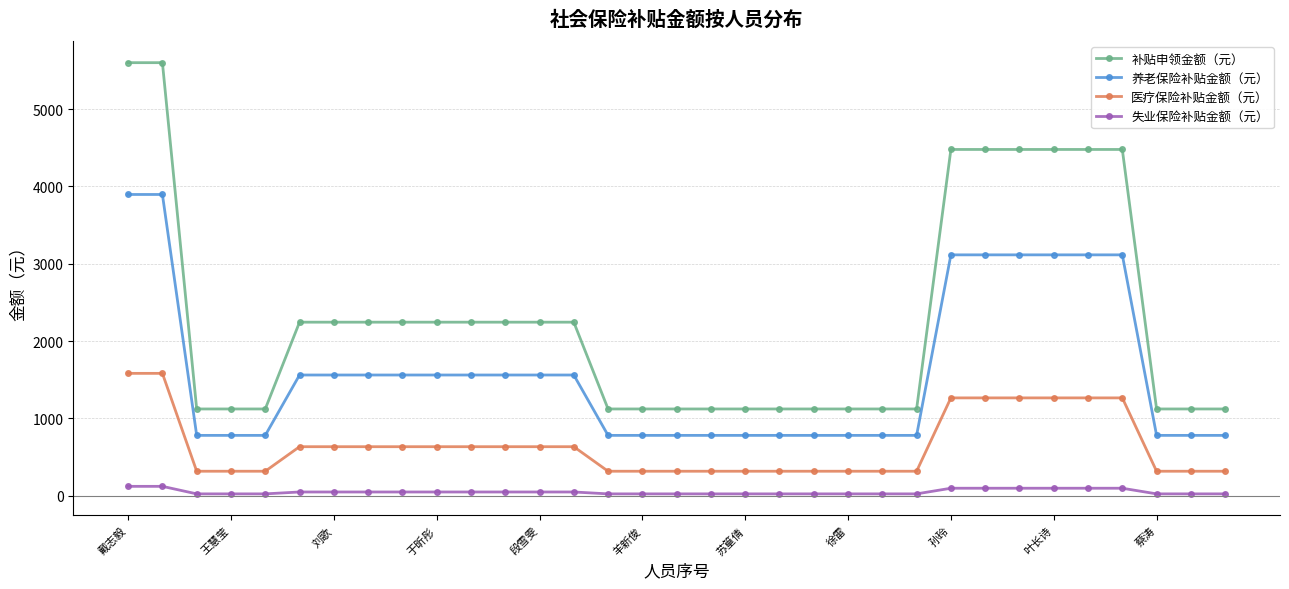

Rank the series by their average value, from highest to lowest.

补贴申领金额（元）, 养老保险补贴金额（元）, 医疗保险补贴金额（元）, 失业保险补贴金额（元）